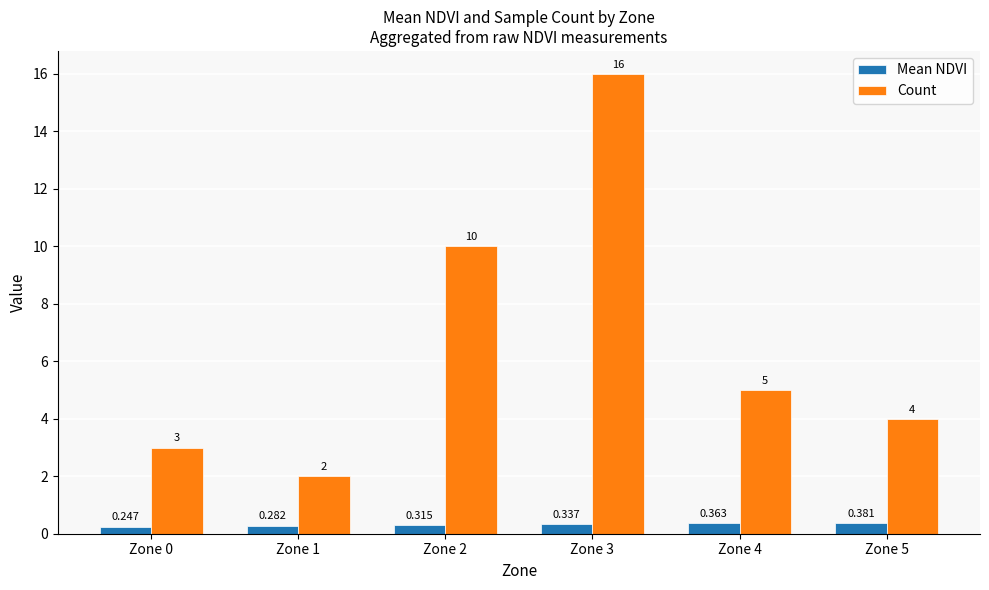

Rank the series at Zone 2 from lowest to highest value.

Mean NDVI, Count